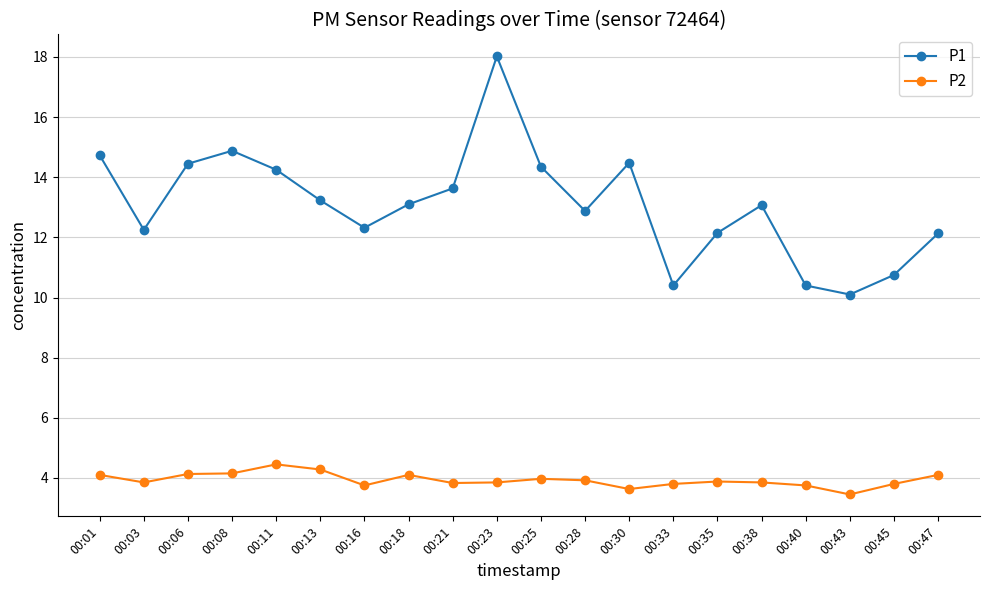

Rank the series by their maximum value, from highest to lowest.

P1, P2